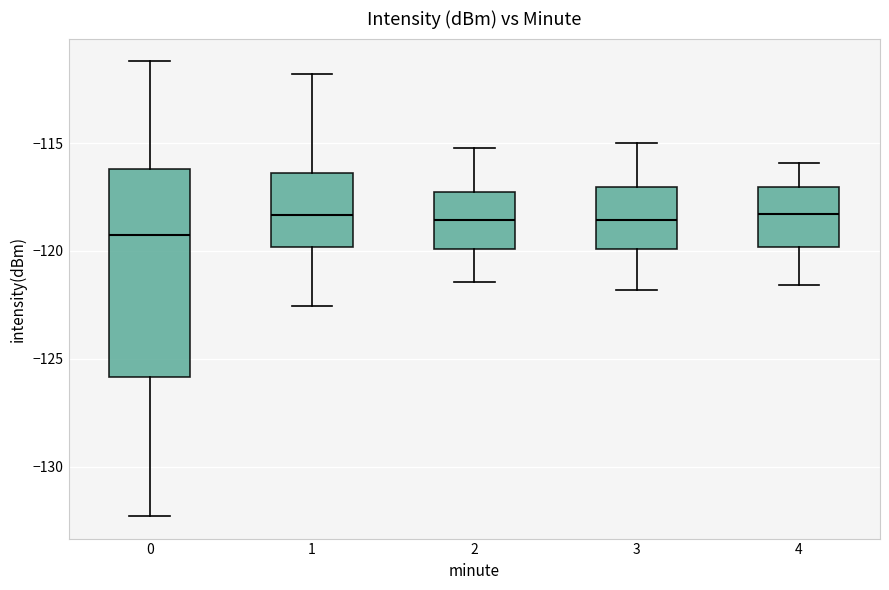

Reading left to right, read every box against the y-axis: the position of its median line, the range the box covers, and the ends of its whiskers. The values are not printed on the chart, so give them approximately, as read against the axis.

0: median -119.5, box -126.0 to -116.0, whiskers -132.5 to -111.0
1: median -118.5, box -120.0 to -116.5, whiskers -122.5 to -112.0
2: median -118.5, box -120.0 to -117.5, whiskers -121.5 to -115.0
3: median -118.5, box -120.0 to -117.0, whiskers -122.0 to -115.0
4: median -118.5, box -120.0 to -117.0, whiskers -121.5 to -116.0